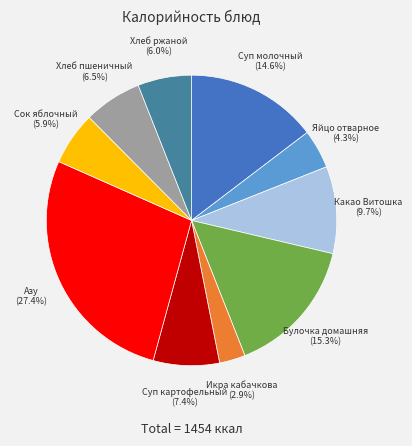

Is there a majority slice in this chart?

No